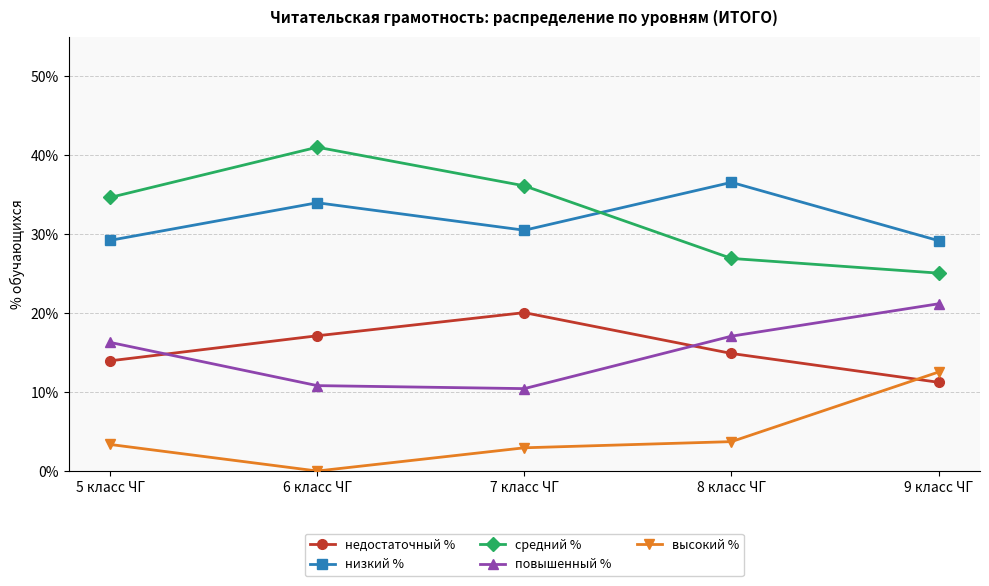

What is the sum of the средний % values at 9 класс ЧГ and 6 класс ЧГ?

66.0